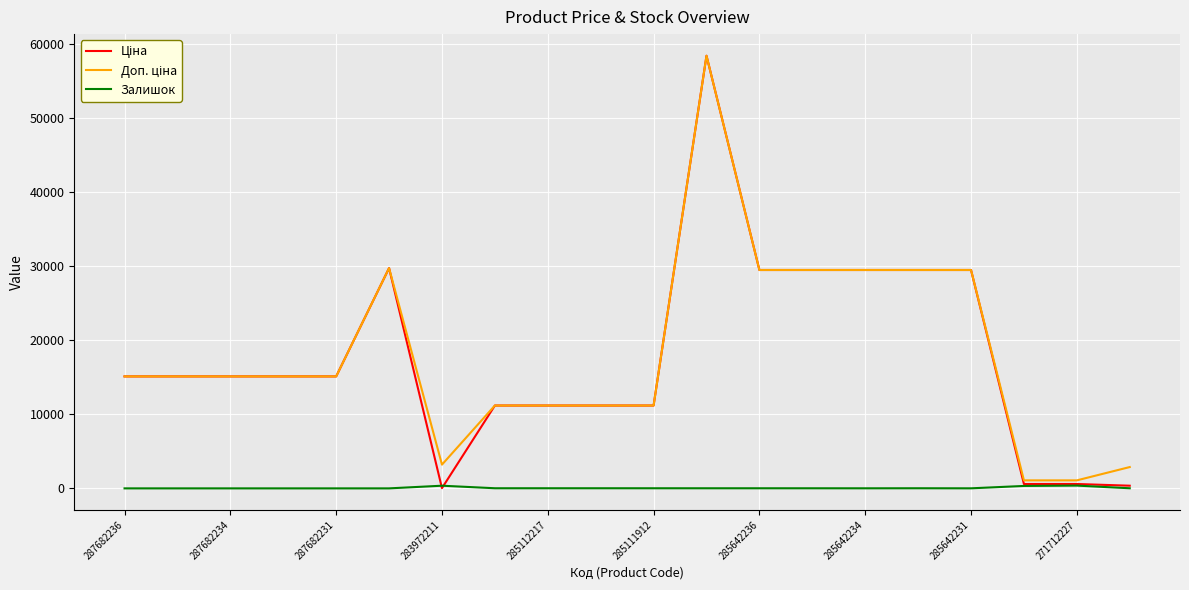

What is the greatest value displayed?

58426.5